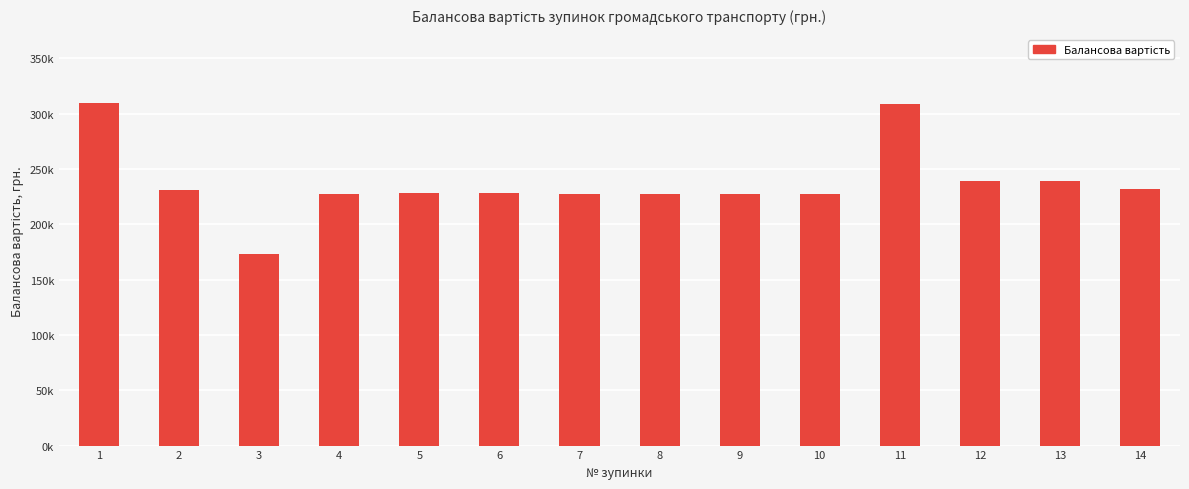

Reading left to right, extract all data points from this chart.

1=309378.7	2=231205.3	3=173059.1	4=227817.9	5=227908.1	6=227989.5	7=227829.3	8=227801.4	9=227817.9	10=227829.3	11=308975.0	12=238754.6	13=238820.5	14=232137.2